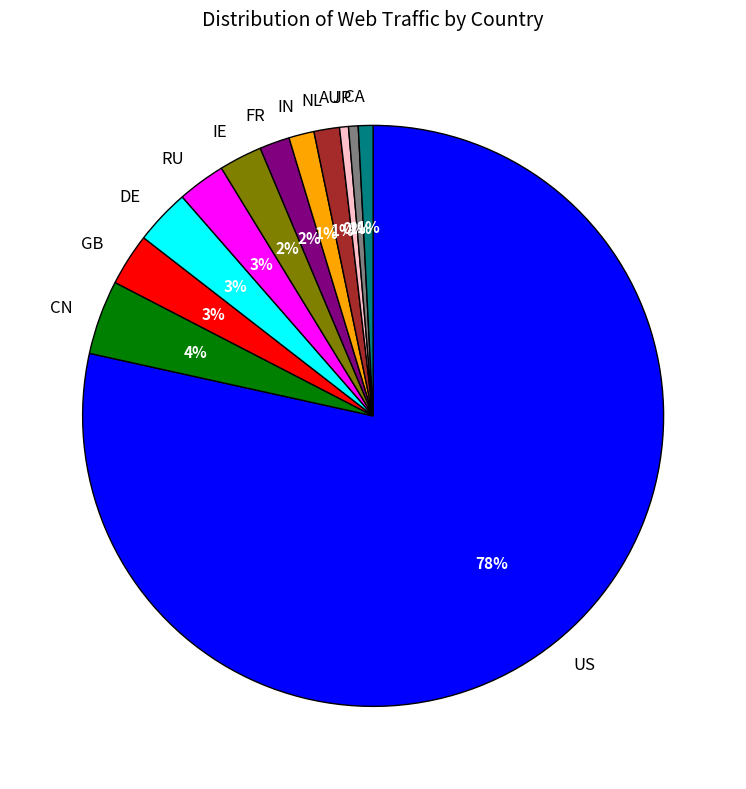

To the nearest percent, what portion does CN represent?

4%